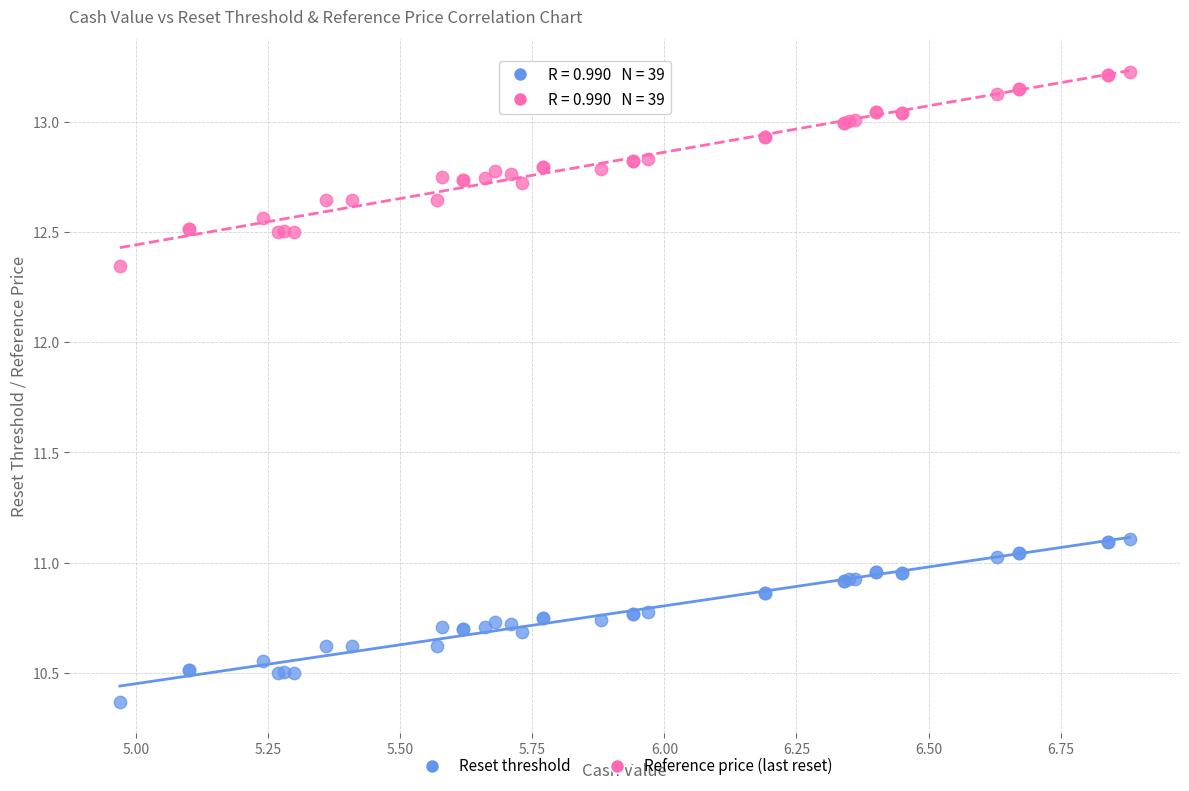

What is the X range (max minus min) for the scatter plot?

1.9